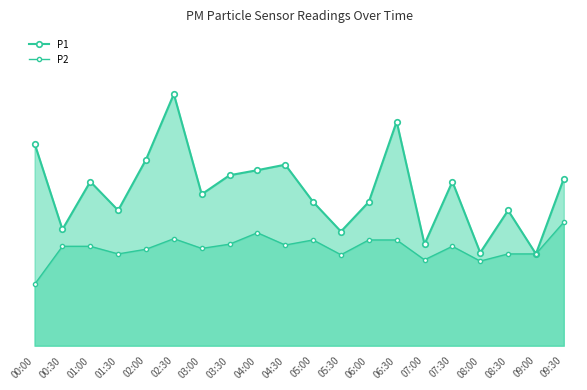

List the labels in order of P2 value, smallest first.

00:00, 08:00, 07:00, 05:30, 01:30, 08:30, 09:00, 02:00, 03:00, 00:30, 01:00, 07:30, 04:30, 03:30, 05:00, 06:00, 06:30, 02:30, 04:00, 09:30